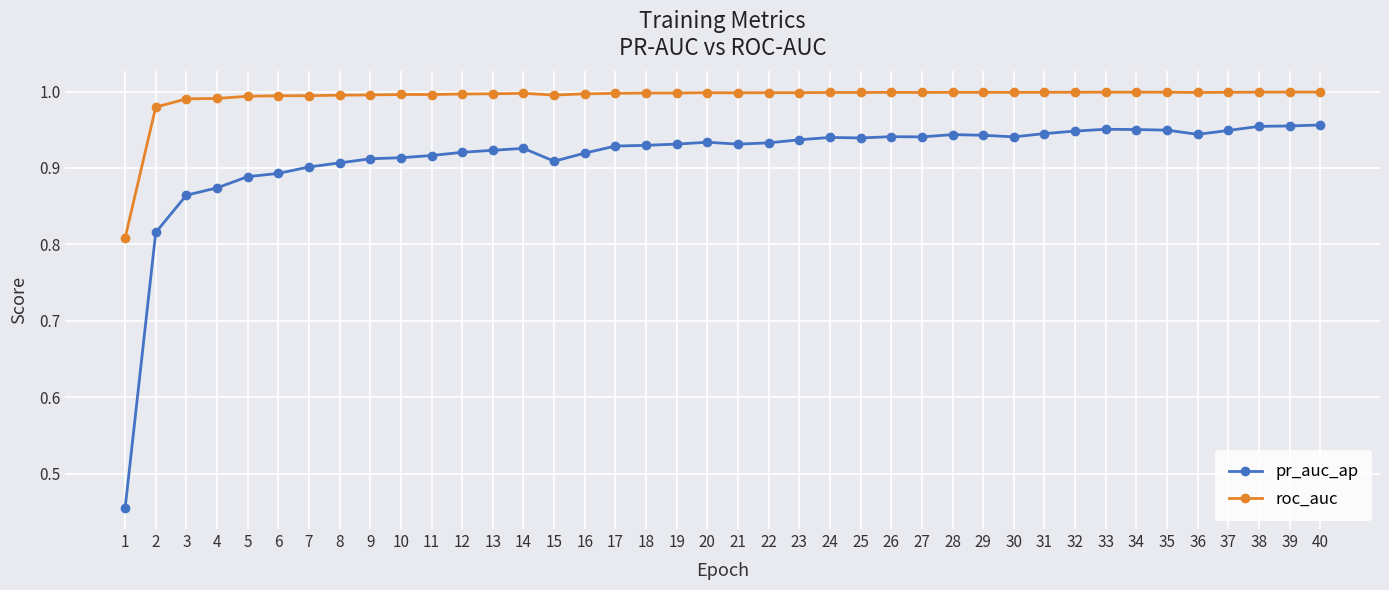

What is the spread (max minus min) of values at 4?

0.1